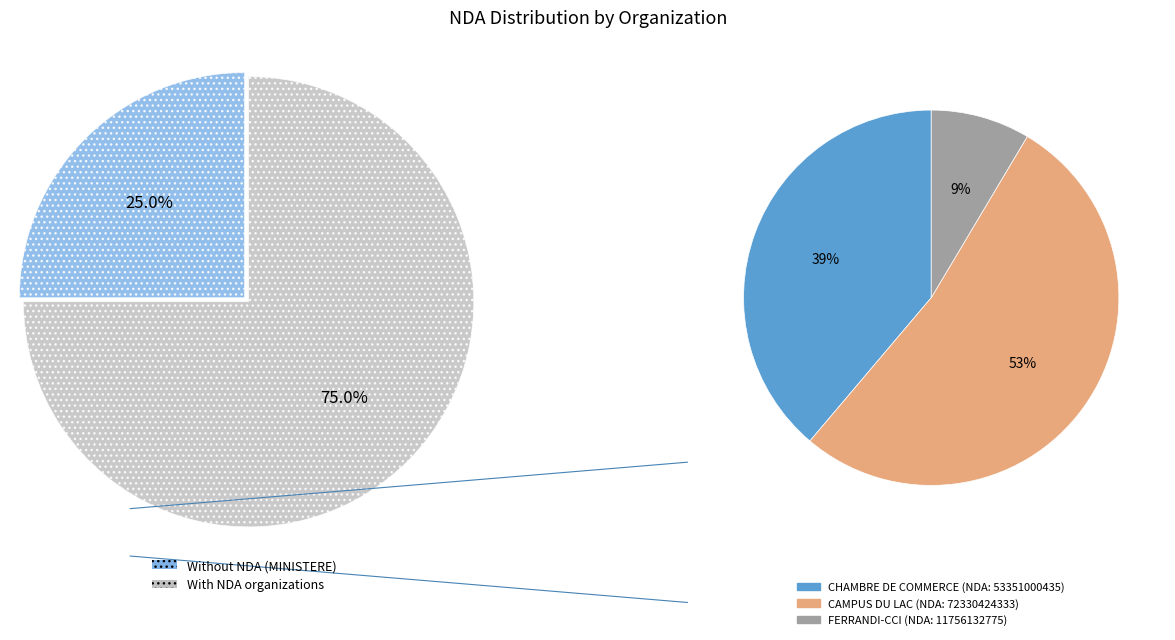

Rank the categories by value from highest to lowest.

CAMPUS DU LAC, CHAMBRE DE COMMERCE ET D'INDUSTRIE, FERRANDI-CCI PARIS ILE DE FRANCE, MINISTERE AUPRES DU MIN DE L'EDUCATION